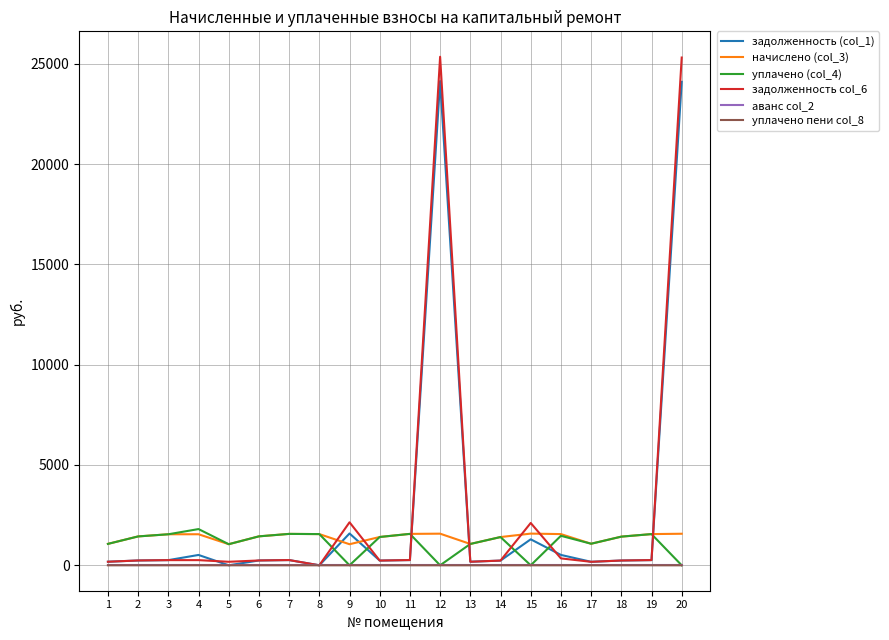

Which series has the widest spread of values?

задолженность col_6